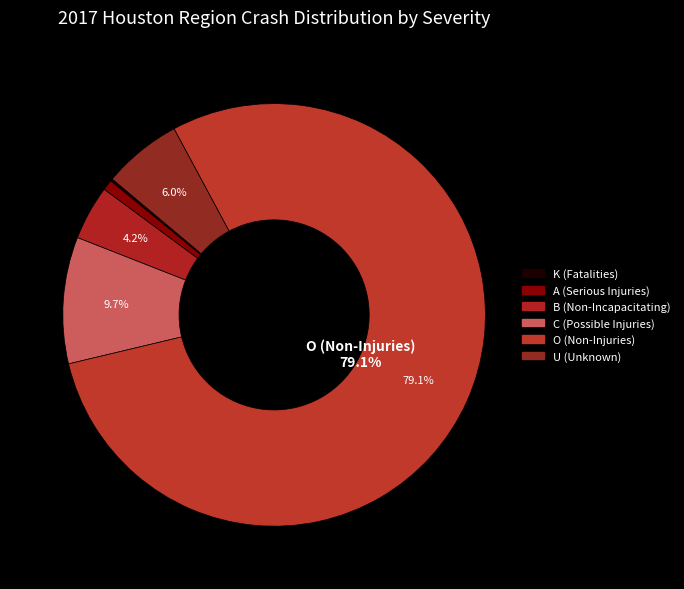

To the nearest percent, what is the difference between the C (Possible Injuries) and U (Unknown) slice percentages?

4%